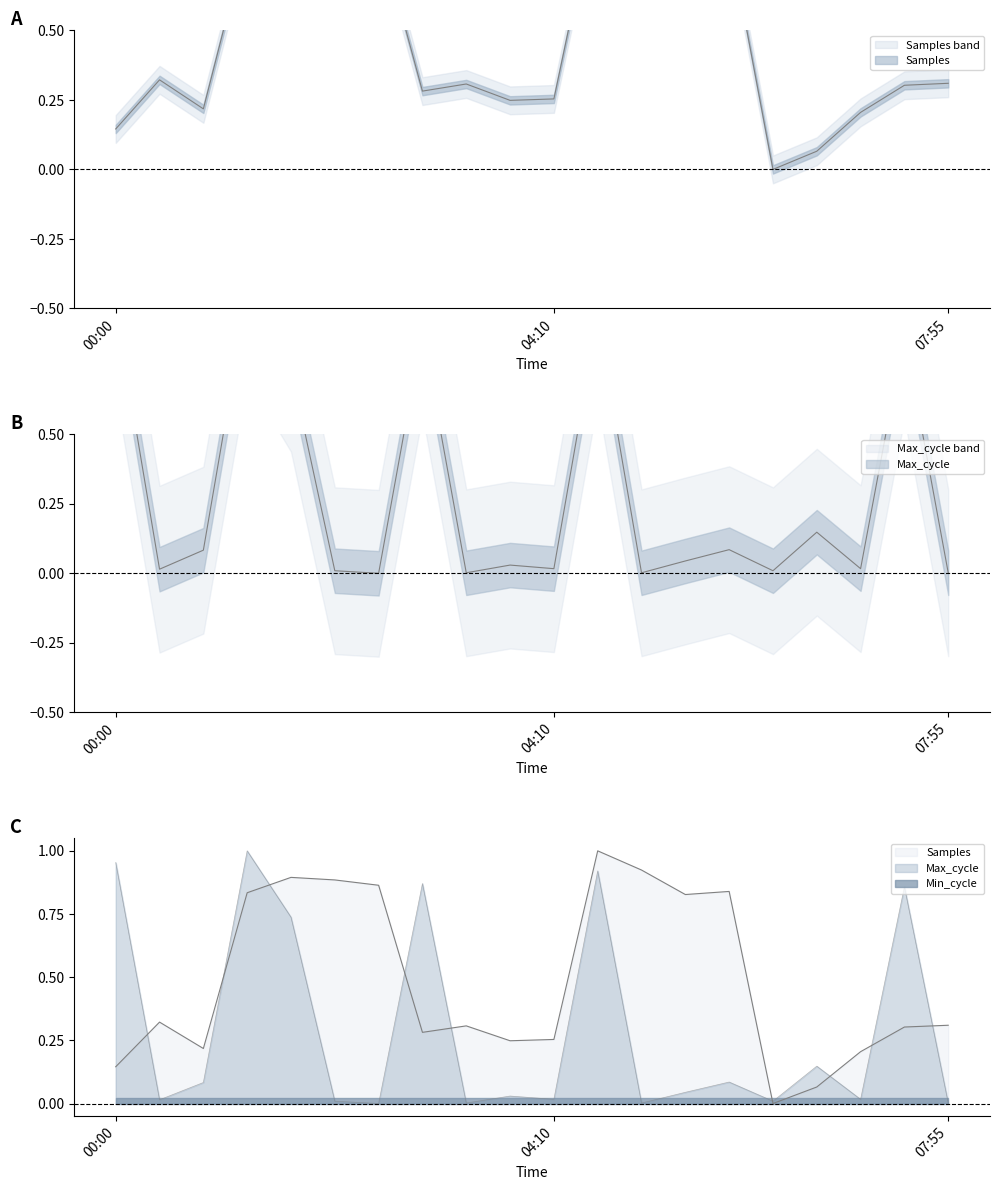

Reading right to left, extract all data points from this chart.

Samples: 07:55=0.3	07:30=0.3	07:05=0.2	06:40=0.1	06:15=0.0	05:50=0.8	05:25=0.8	05:00=0.9	04:35=1.0	04:10=0.3	03:45=0.2	03:20=0.3	02:55=0.3	02:30=0.9	02:05=0.9	01:40=0.9	01:15=0.8	00:50=0.2	00:25=0.3	00:00=0.1
Max_cycle: 07:55=0.0	07:30=0.9	07:05=0.0	06:40=0.1	06:15=0.0	05:50=0.1	05:25=0.0	05:00=0.0	04:35=0.9	04:10=0.0	03:45=0.0	03:20=0.0	02:55=0.9	02:30=0.0	02:05=0.0	01:40=0.7	01:15=1.0	00:50=0.1	00:25=0.0	00:00=1.0